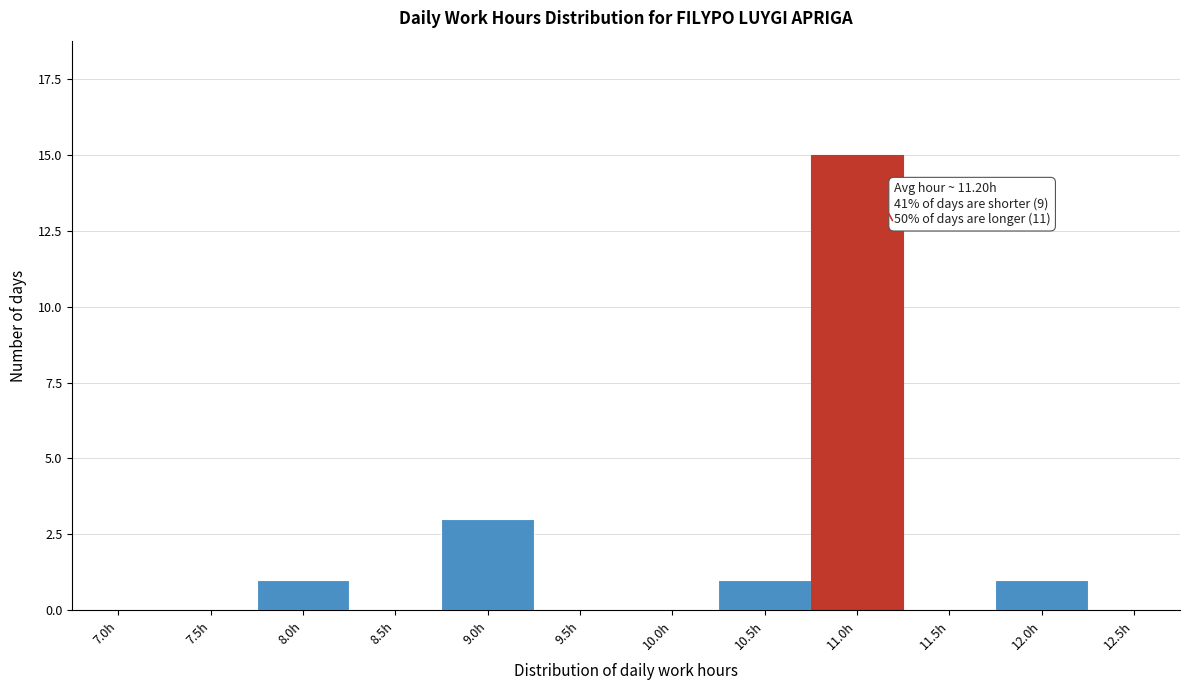

Reading right to left, list all the values displayed in this chart.

12.5h=0	12.0h=1	11.5h=0	11.0h=15	10.5h=1	10.0h=0	9.5h=0	9.0h=3	8.5h=0	8.0h=1	7.5h=0	7.0h=0